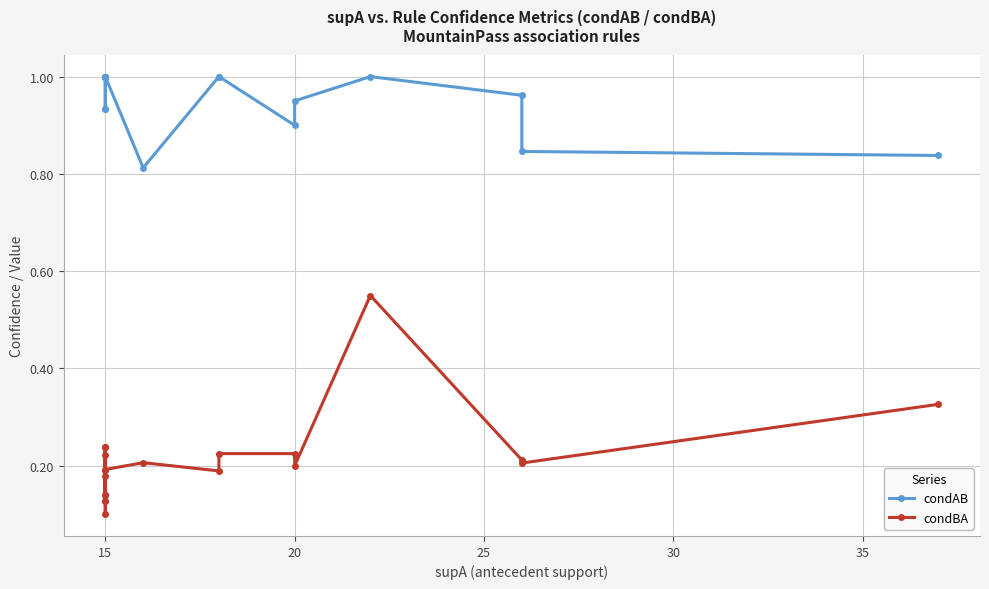

What is the sum of all condAB values?

19.2